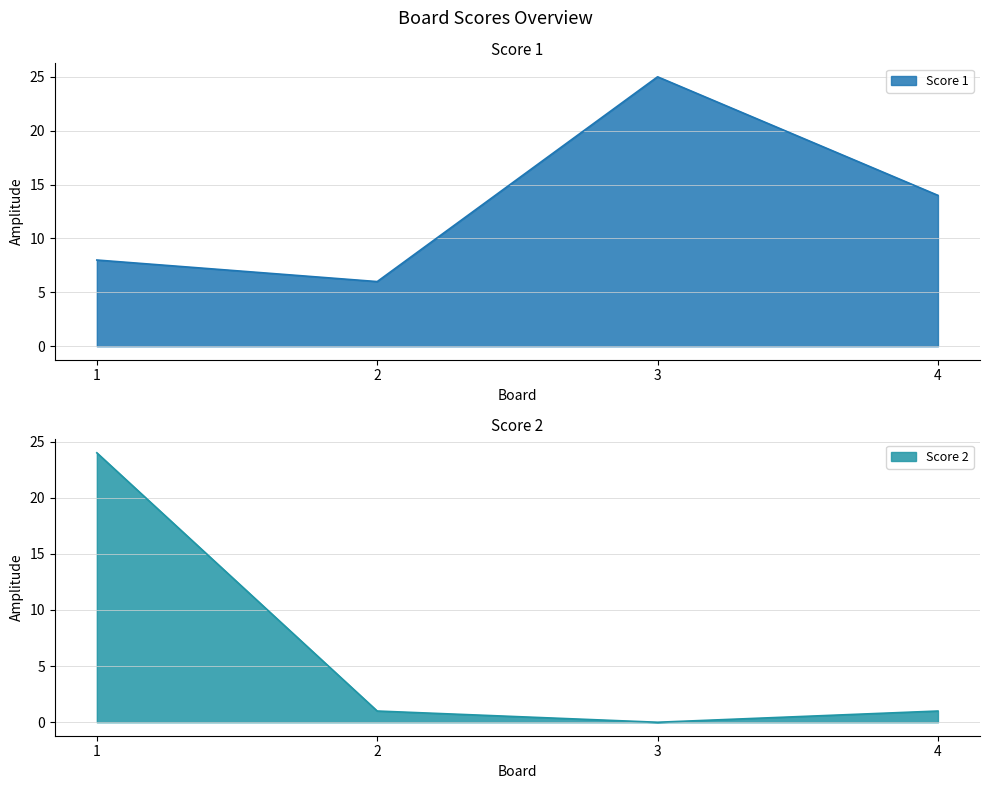

How many intersections are there between Score 1 and Score 2?

1